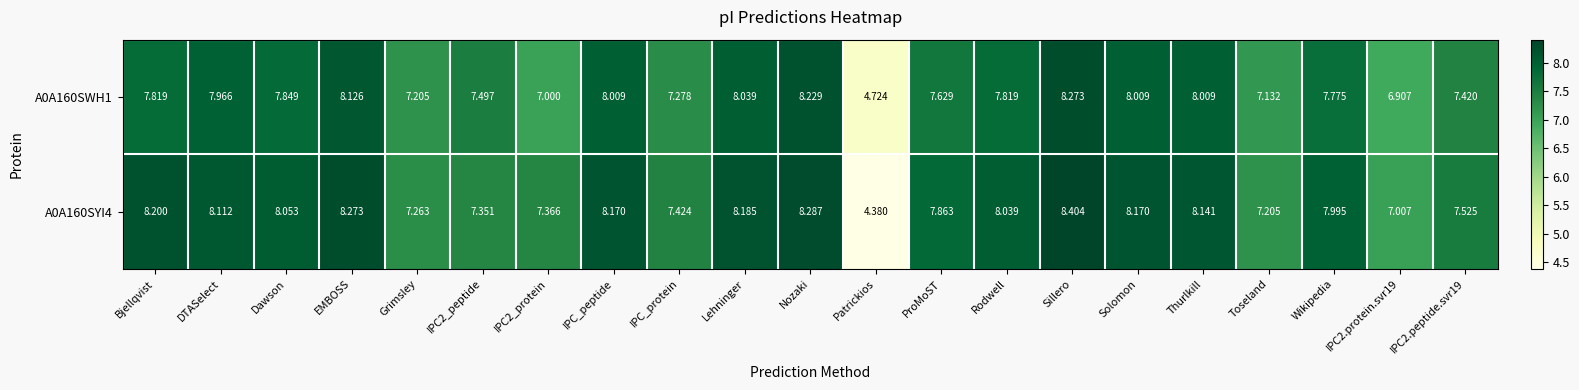

At which category does the chart reach its minimum across all series?

Patrickios